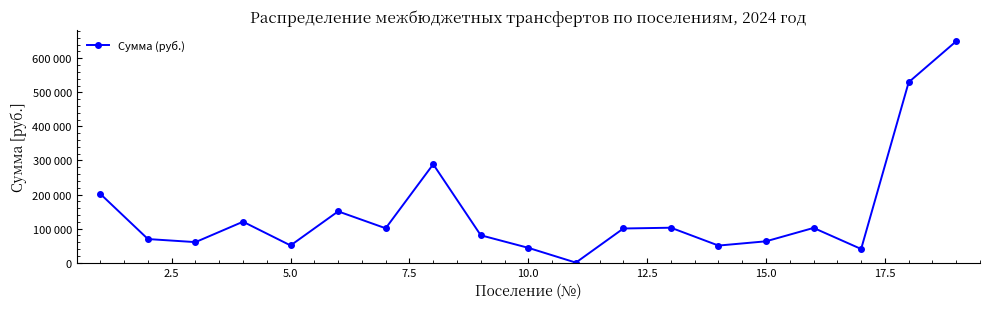

How many interior local peaks (higher than both neighbors) does the data have?

5